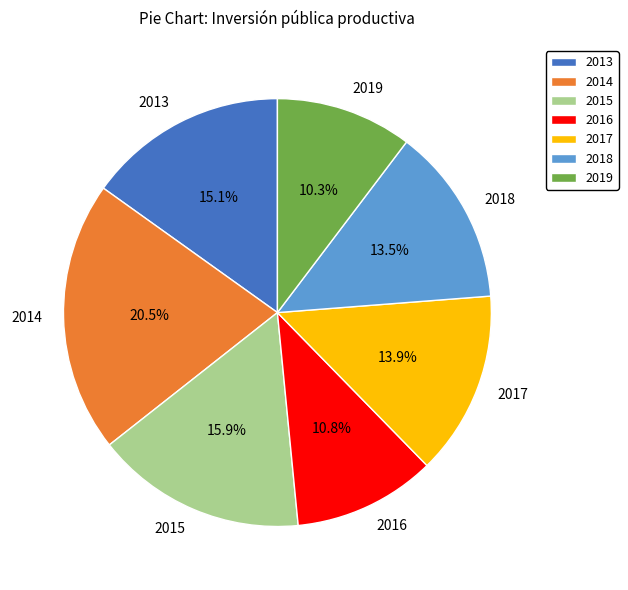

What is the total percentage of 2018 and 2013?

28.6%